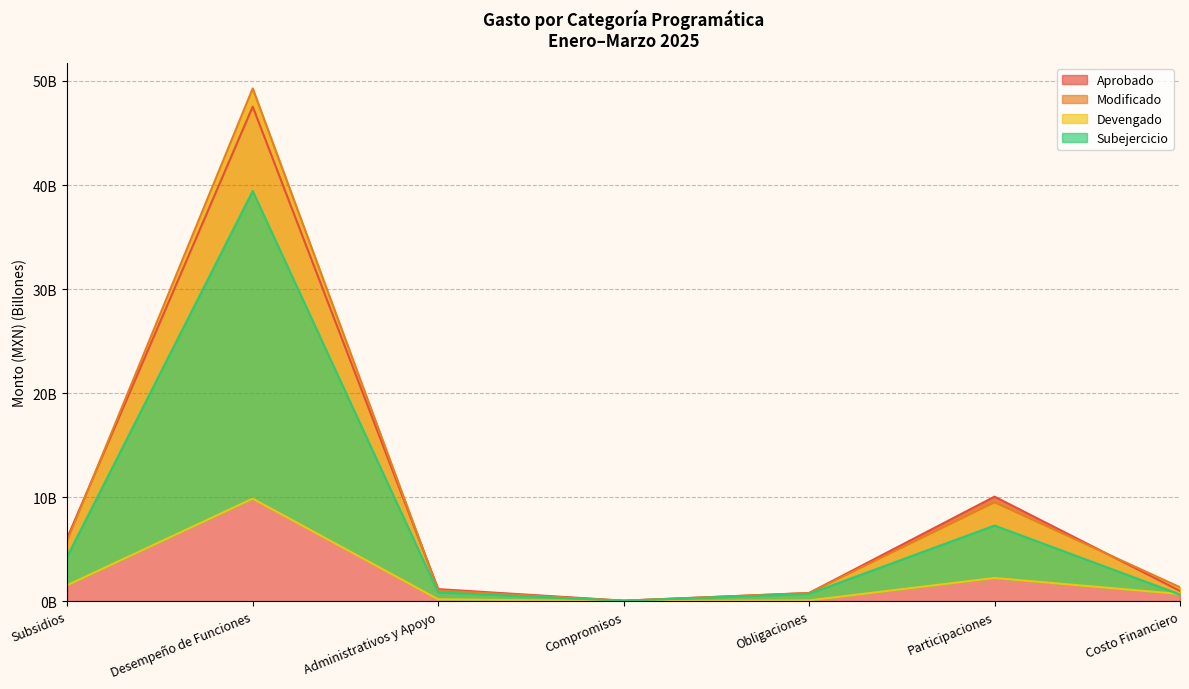

Which category has the highest value in the Modificado series?

Desempeño de Funciones